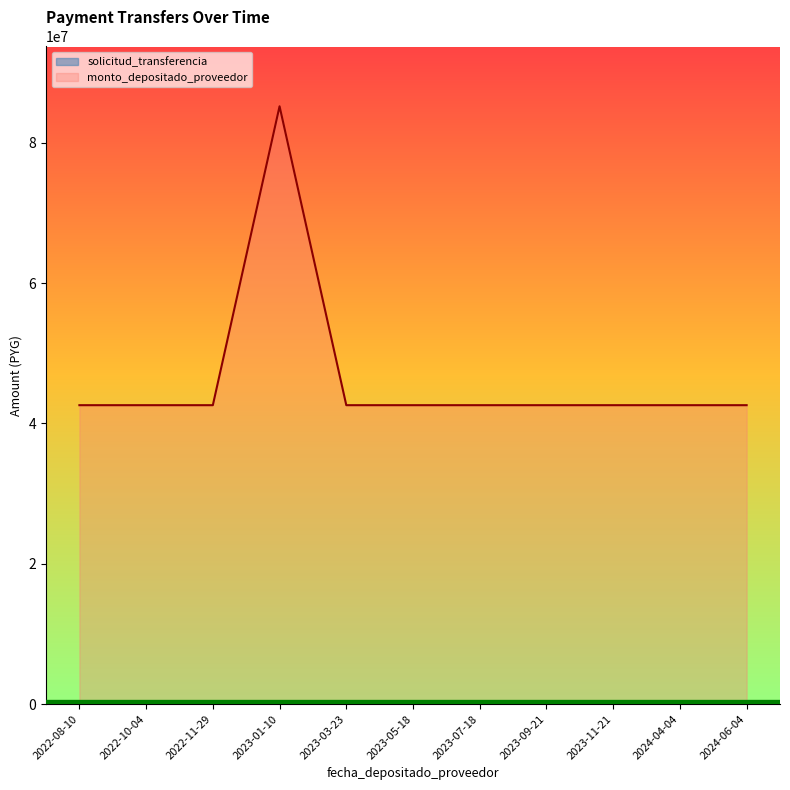

What is the sum of the monto_depositado_proveedor values at 2023-07-18 and 2023-03-23?

85200000